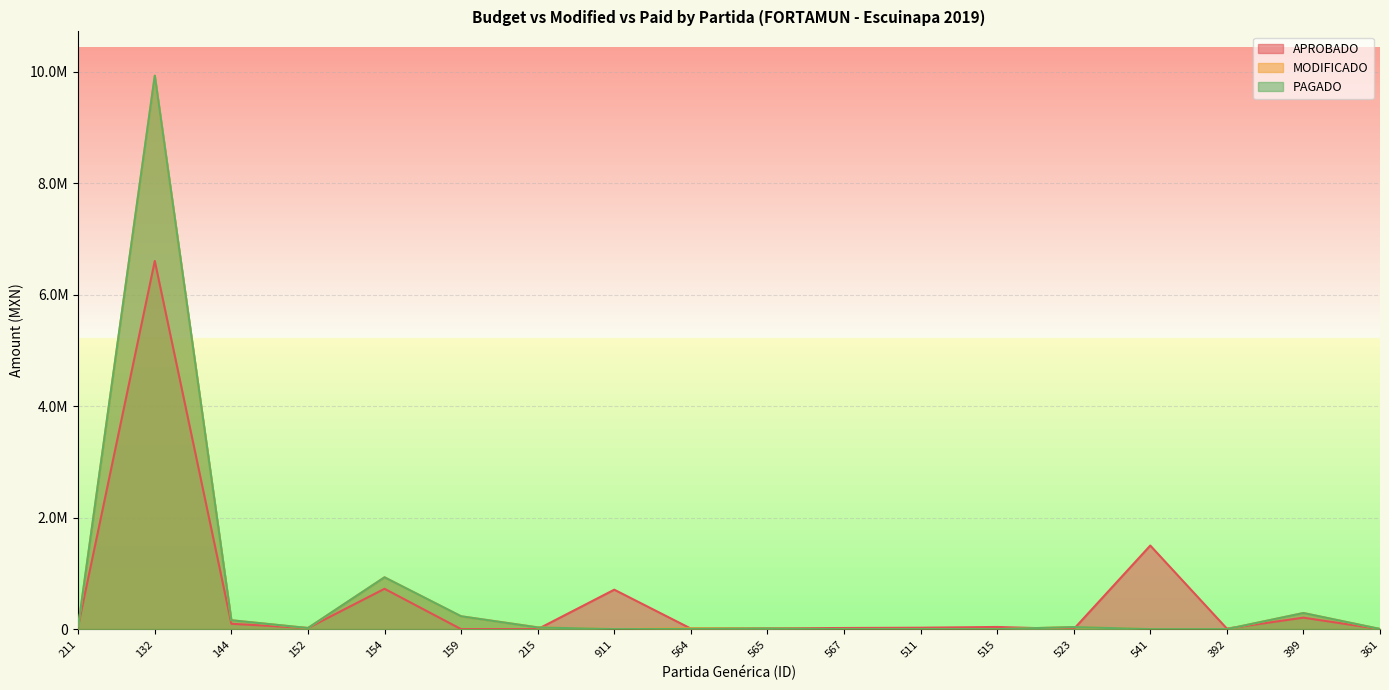

What is the label of the 5th point from the right?

523